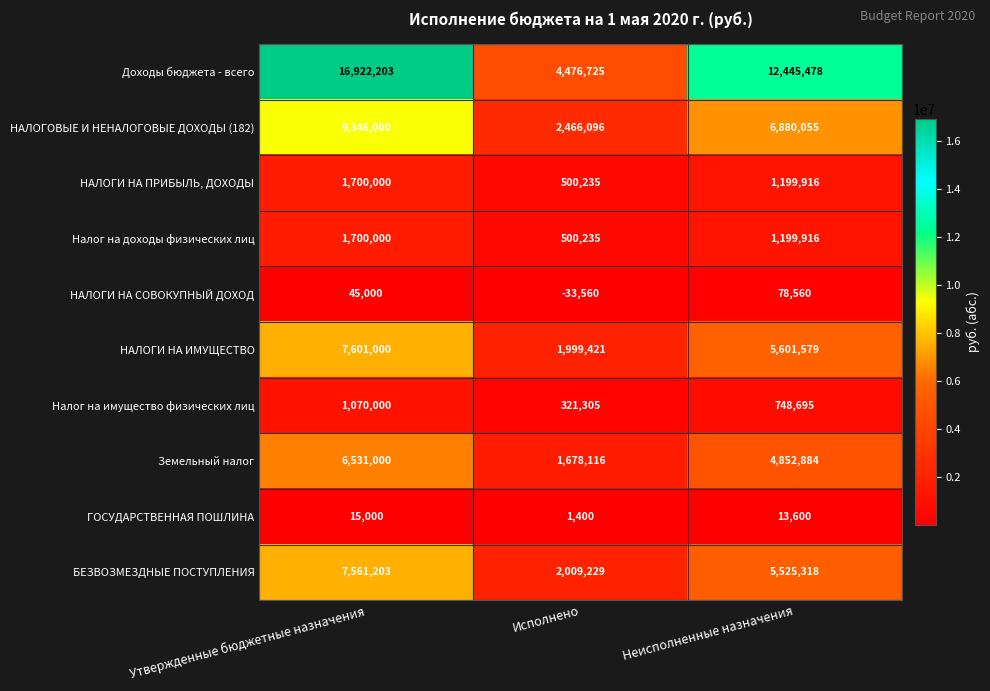

List the labels in order of Земельный налог value, smallest first.

Исполнено, Неисполненные назначения, Утвержденные бюджетные назначения